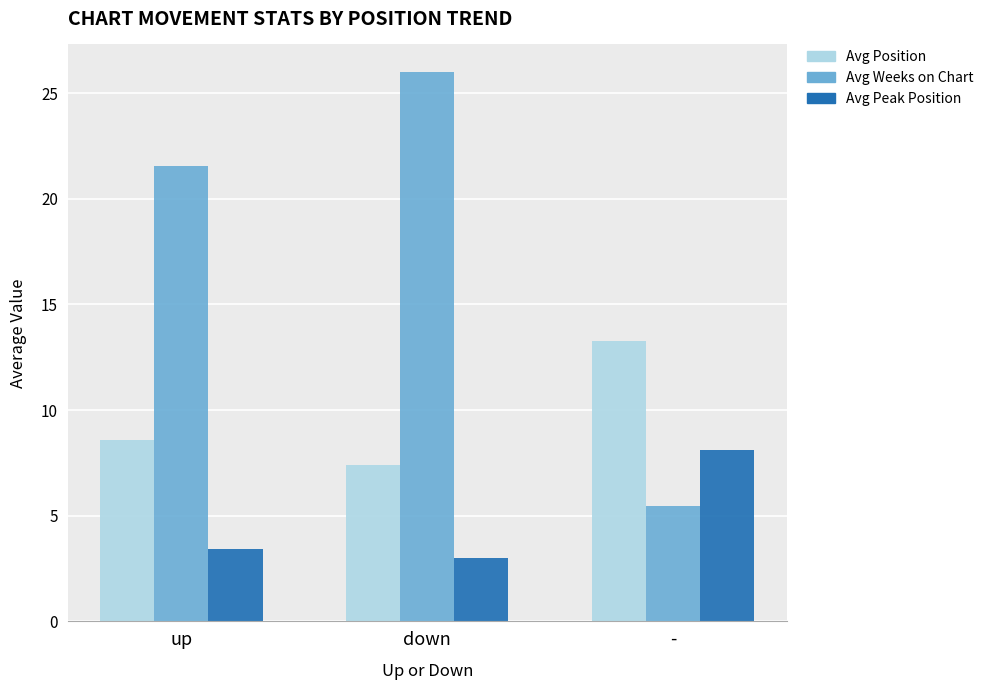

What is the minimum value for Avg Peak Position?

3.0